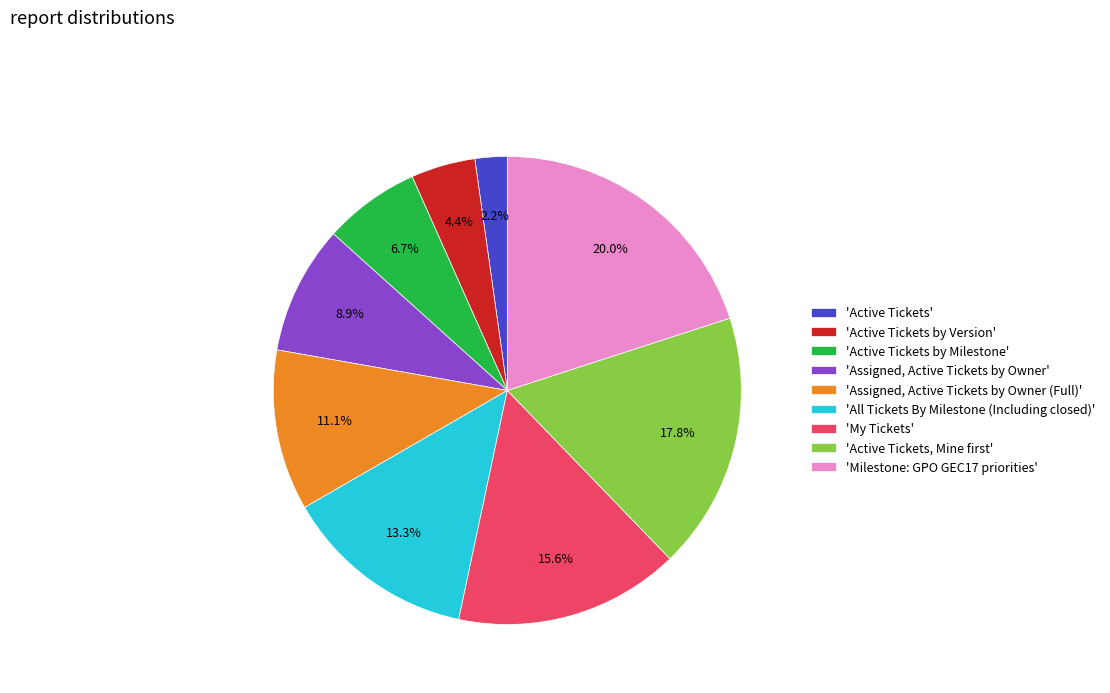

What is the smallest slice in the pie chart?

'Active Tickets'